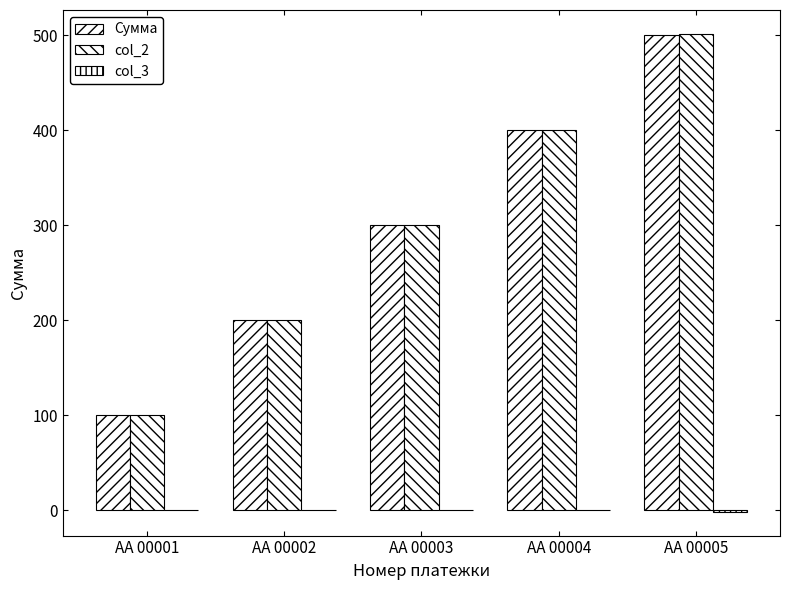

At how many categories does at least one series exceed 433?

1